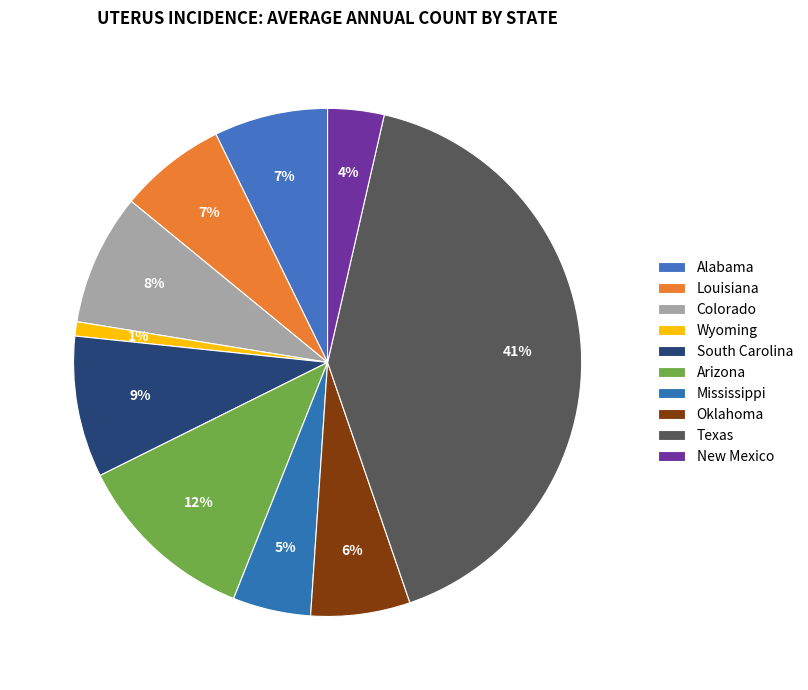

How many segments does this pie chart have?

10